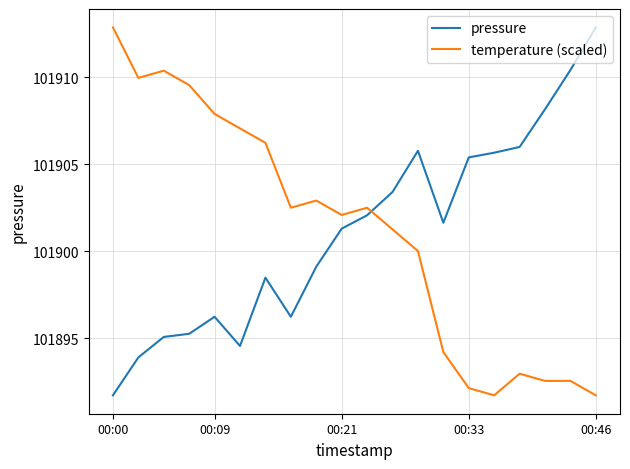

What is the difference between the maximum and minimum values in the temperature (scaled) series?

21.2